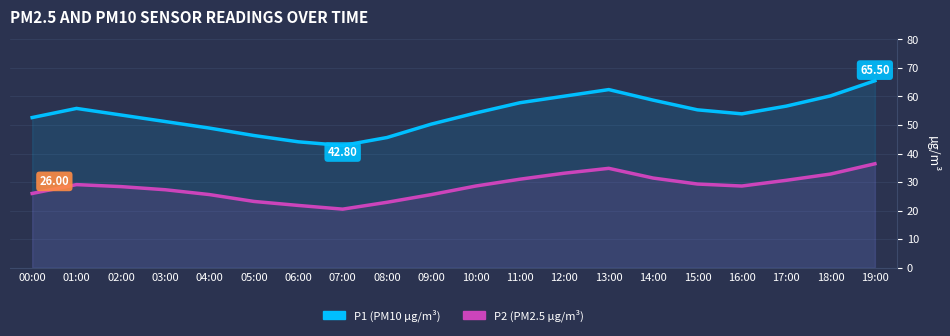

Which series has the largest range (max minus min)?

P1